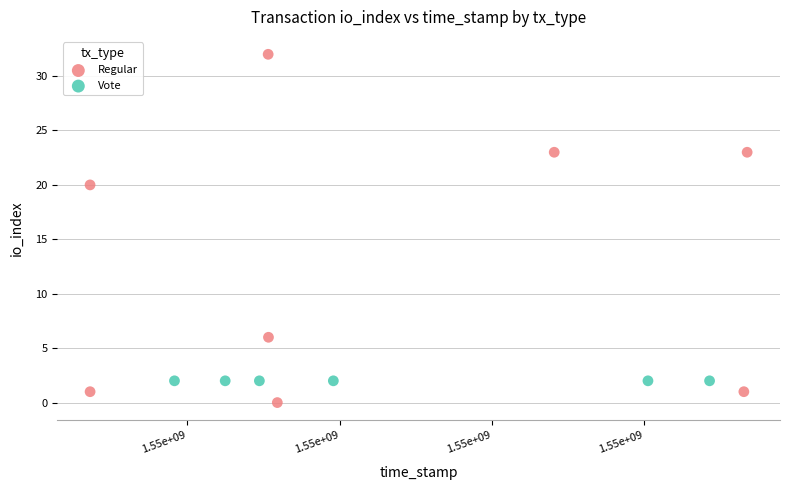

Which series reaches the minimum Y coordinate?

Regular